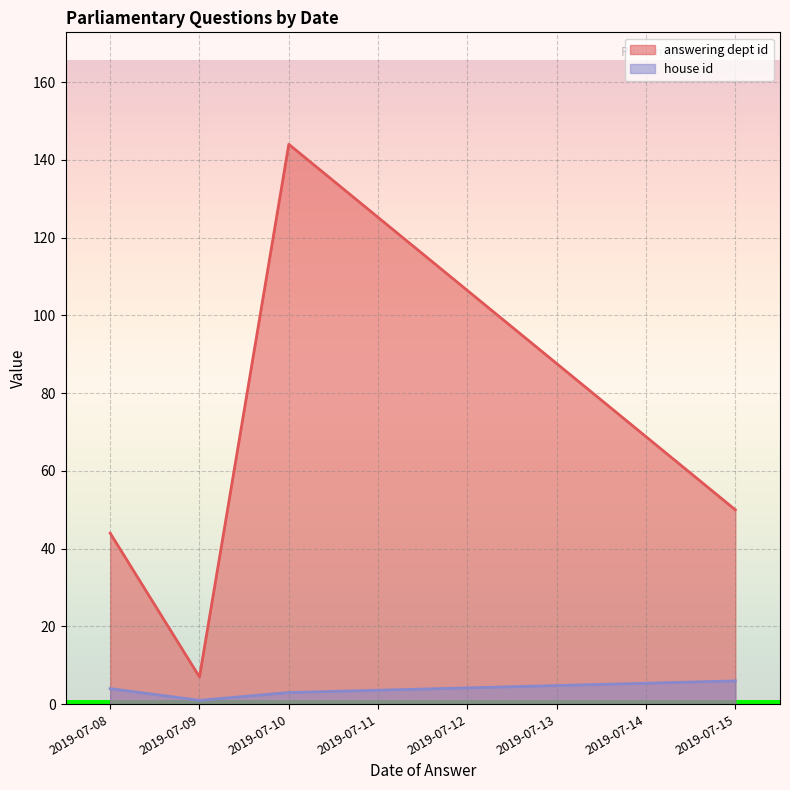

True or false: house id and answering dept id intersect in this chart.

False